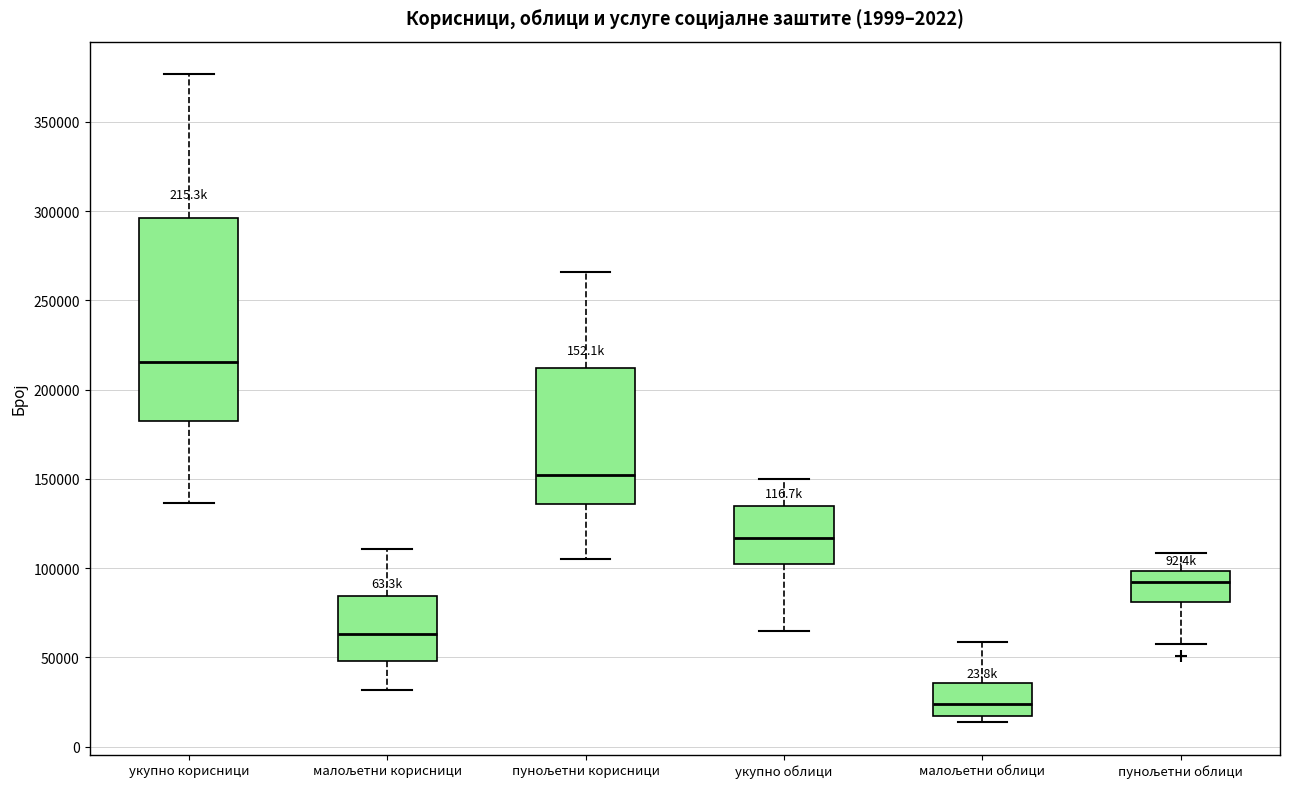

Which box has the highest median line?

укупно корисници